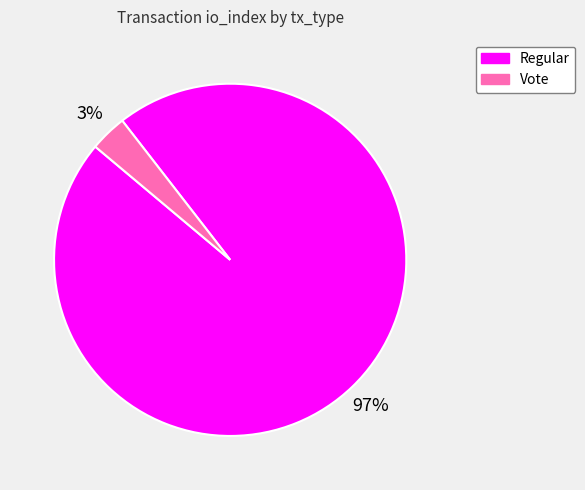

To the nearest percent, what portion does Vote represent?

3%